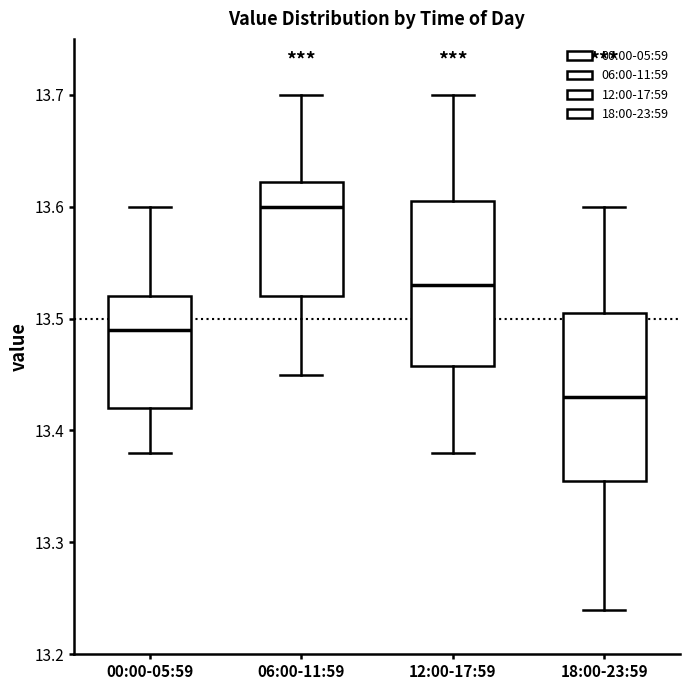

Which box has the highest median line?

06:00-11:59